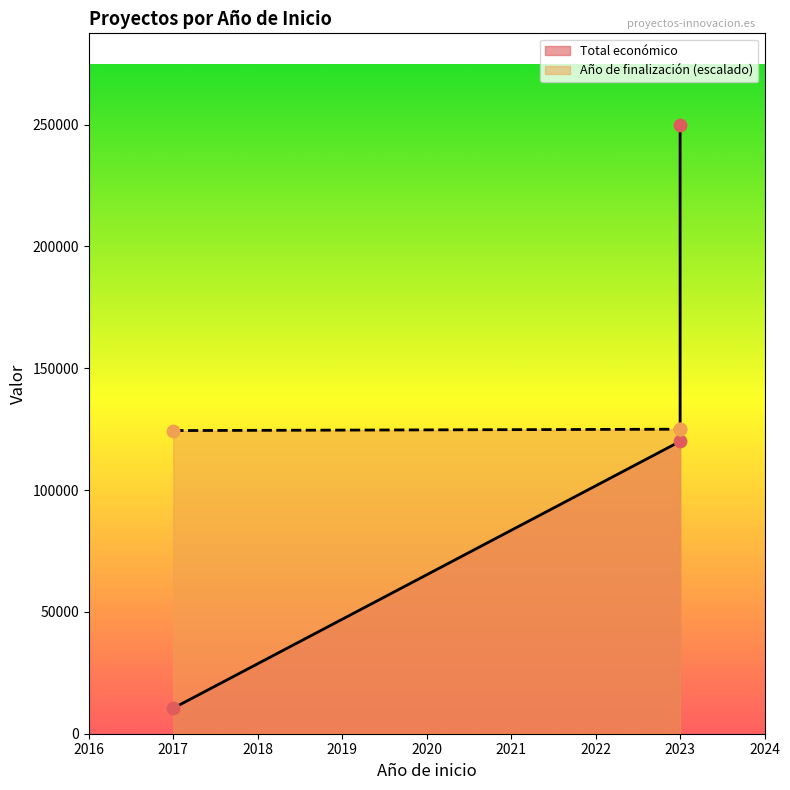

Which series contains the highest Y value?

Total económico